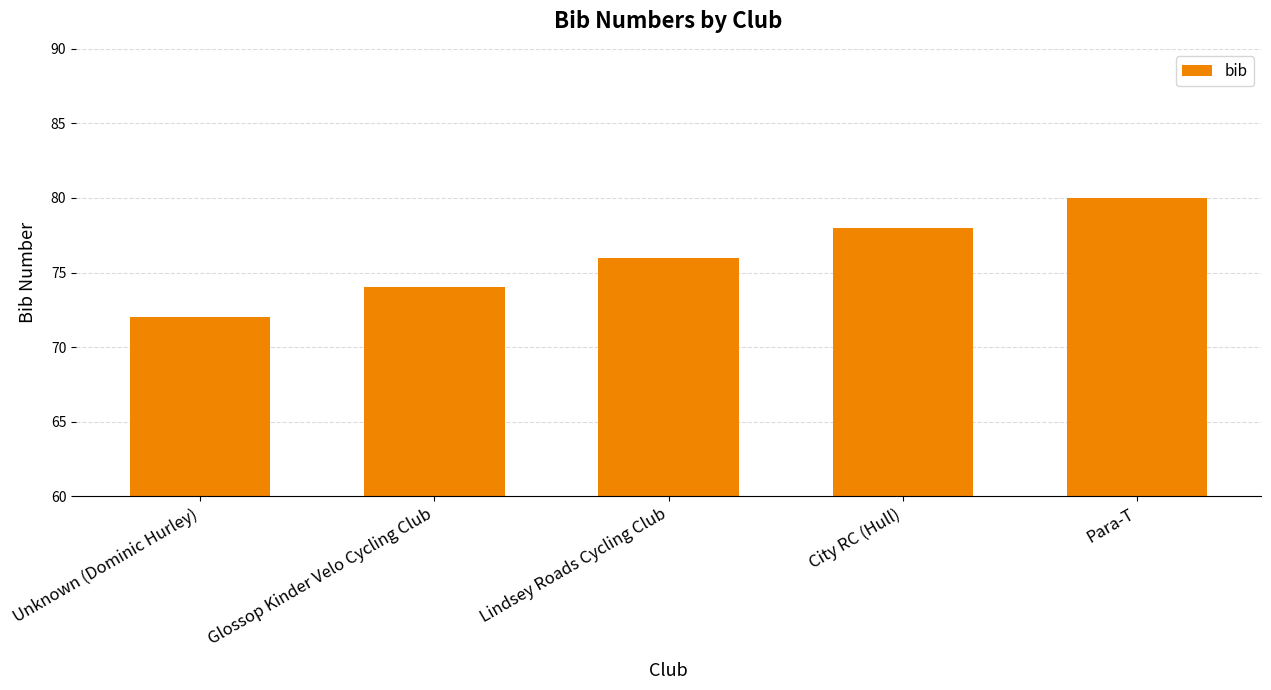

Rank the categories by value from highest to lowest.

Para-T, City RC (Hull), Lindsey Roads Cycling Club, Glossop Kinder Velo Cycling Club, Unknown (Dominic Hurley)